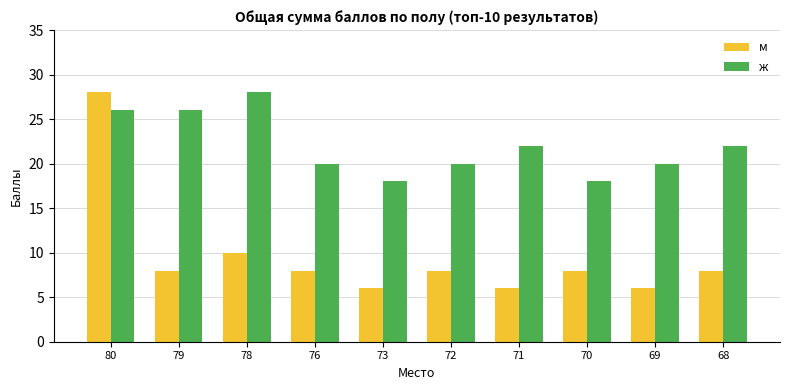

What is the difference between the second highest and minimum values in the ж series?

8